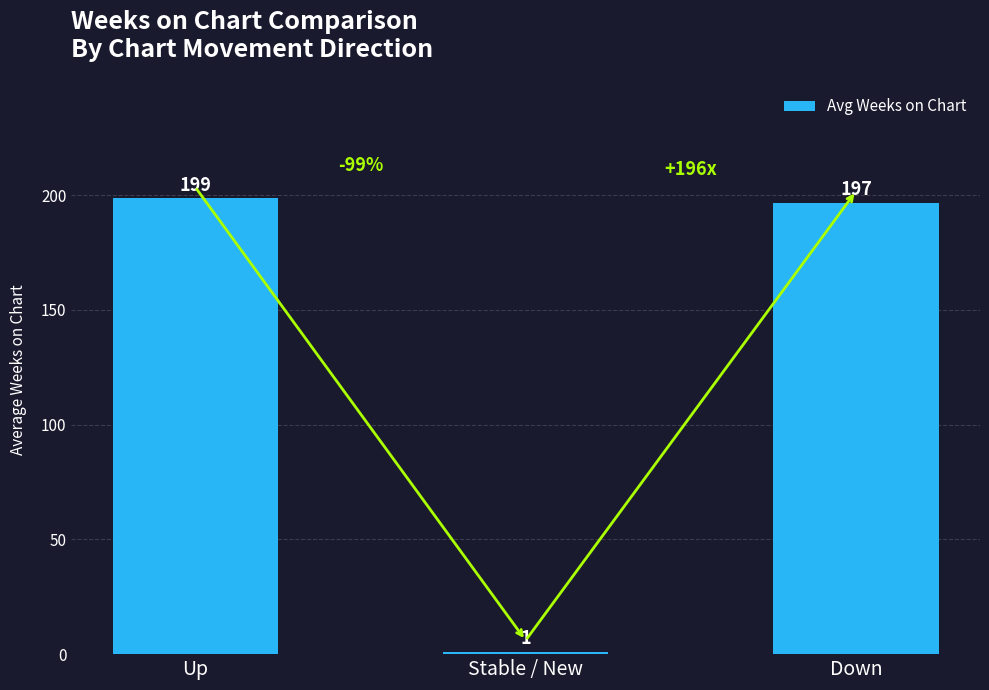

Does the chart contain stacked bars?

No